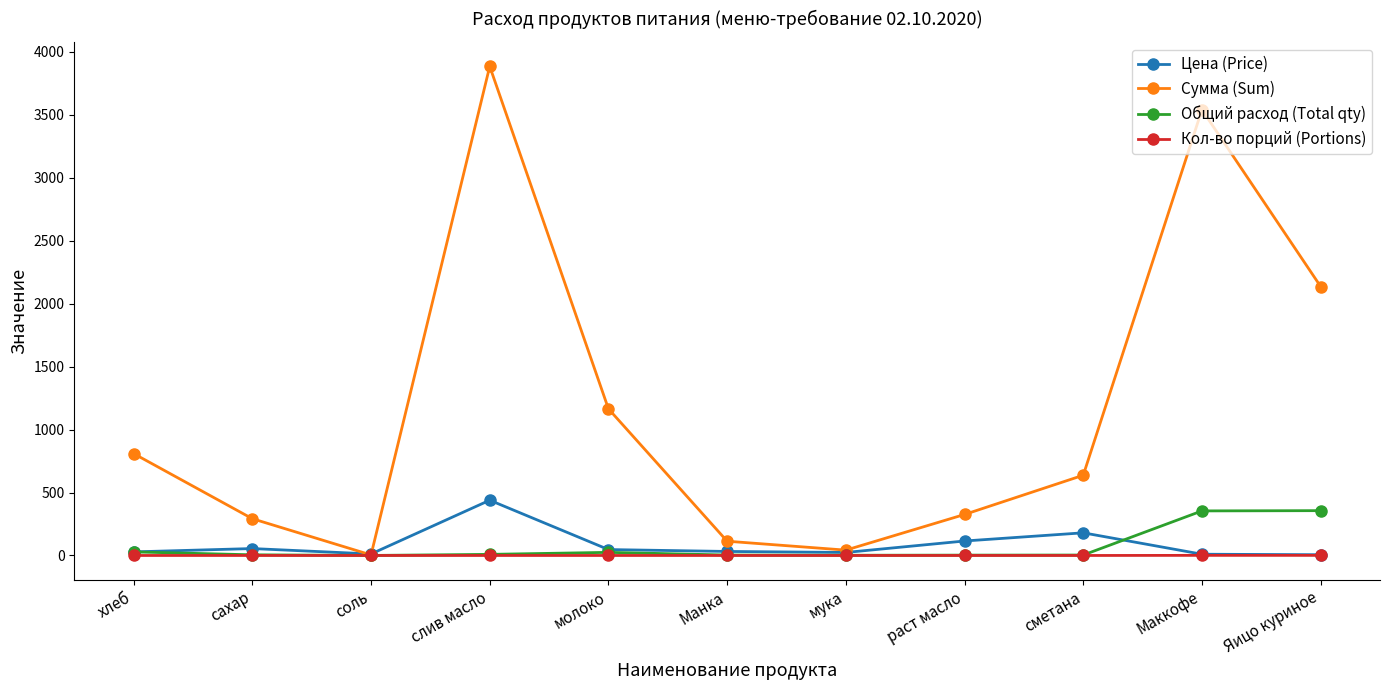

Which series has the largest total across all categories?

Сумма (Sum)